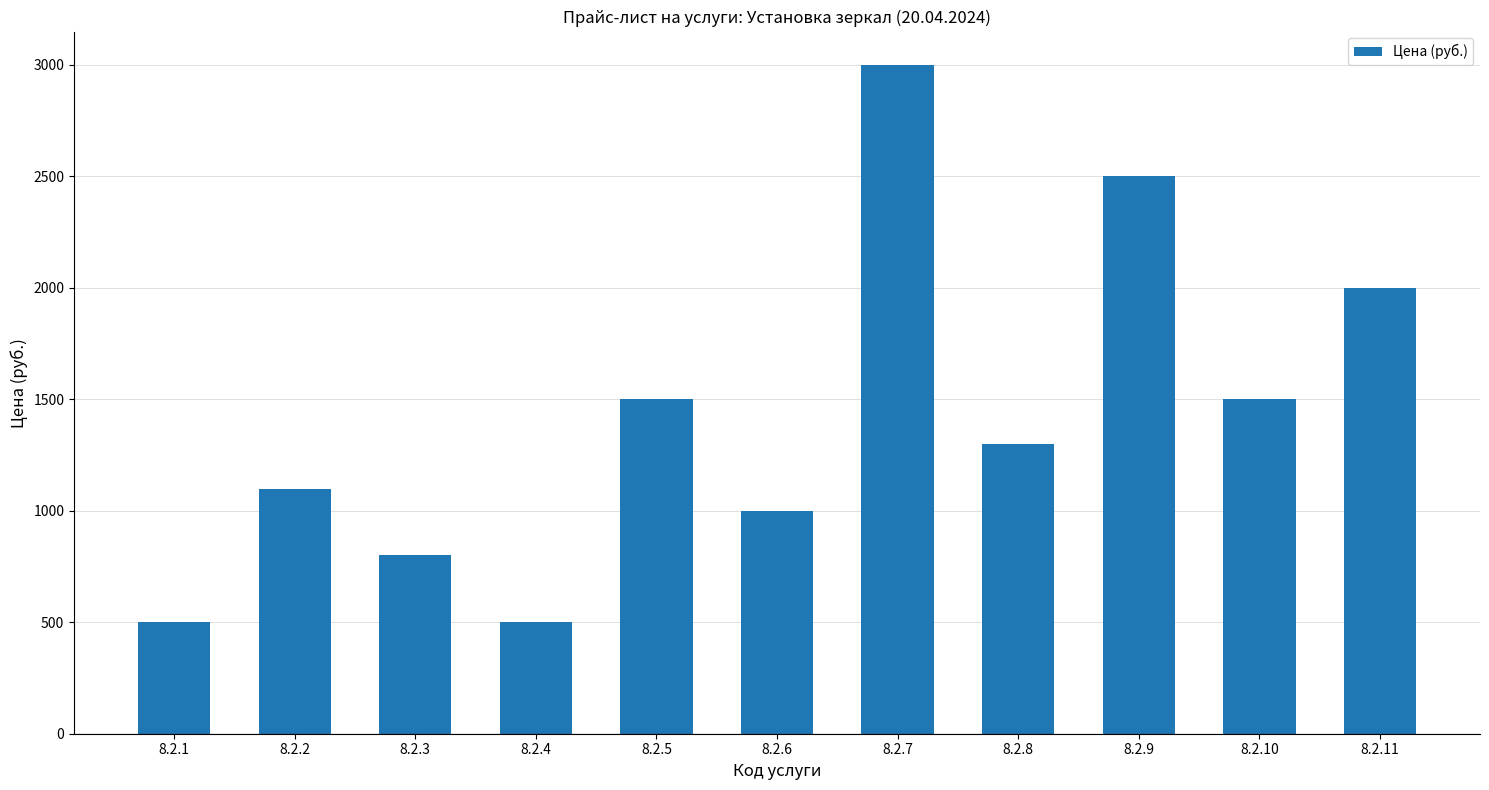

Are the bars grouped side by side (vs. stacked)?

No